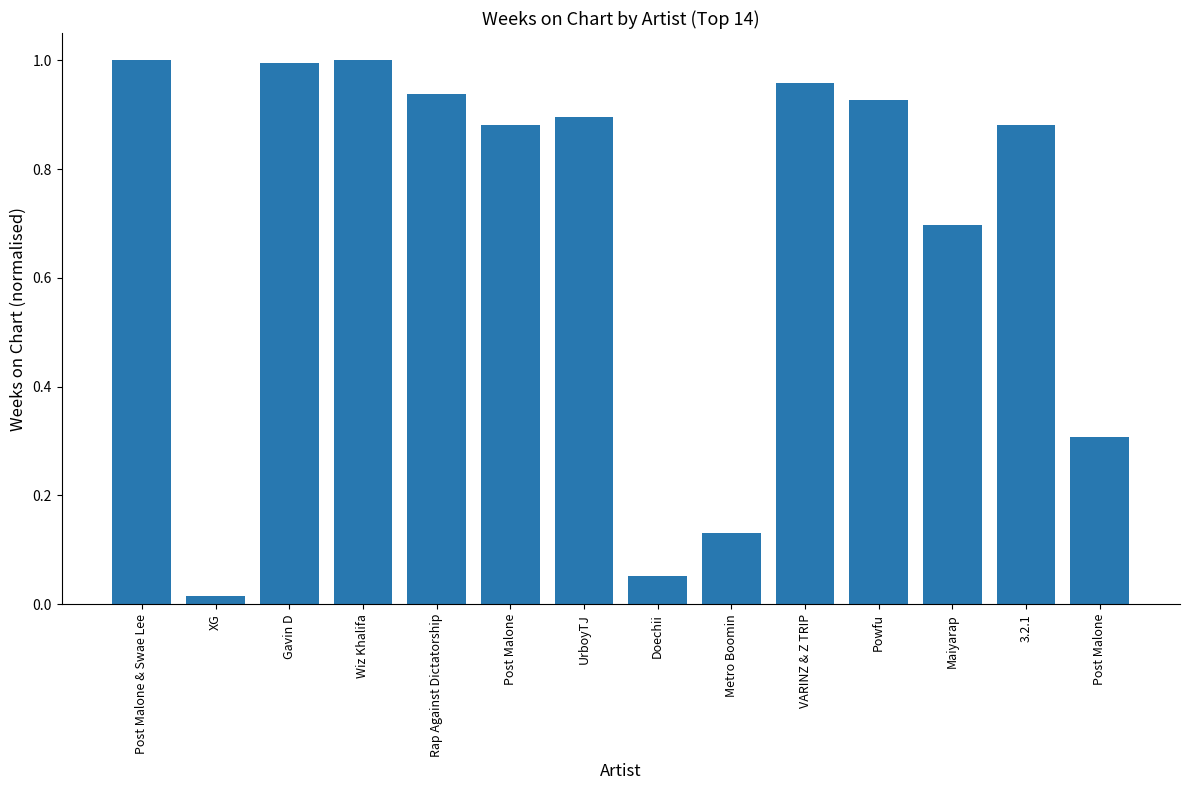

How many categories are shown in the chart?

14